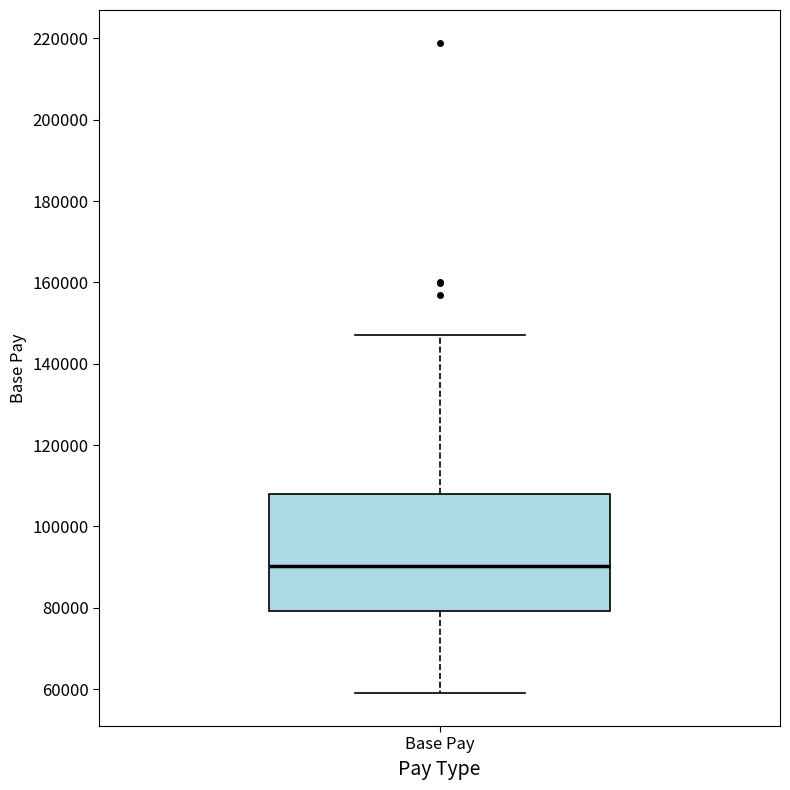

Read this box plot against the y-axis: the position of the median line, the range covered by the box, and the ends of both whiskers. The values are not printed on the chart, so give them approximately, as read against the axis.

median 90000, box 80000 to 108000, whiskers 58000 to 148000